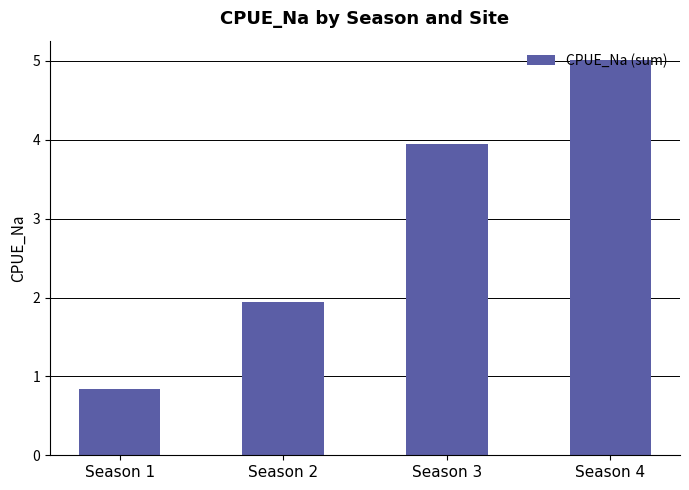

List the labels in order of value, largest first.

Season 4, Season 3, Season 2, Season 1